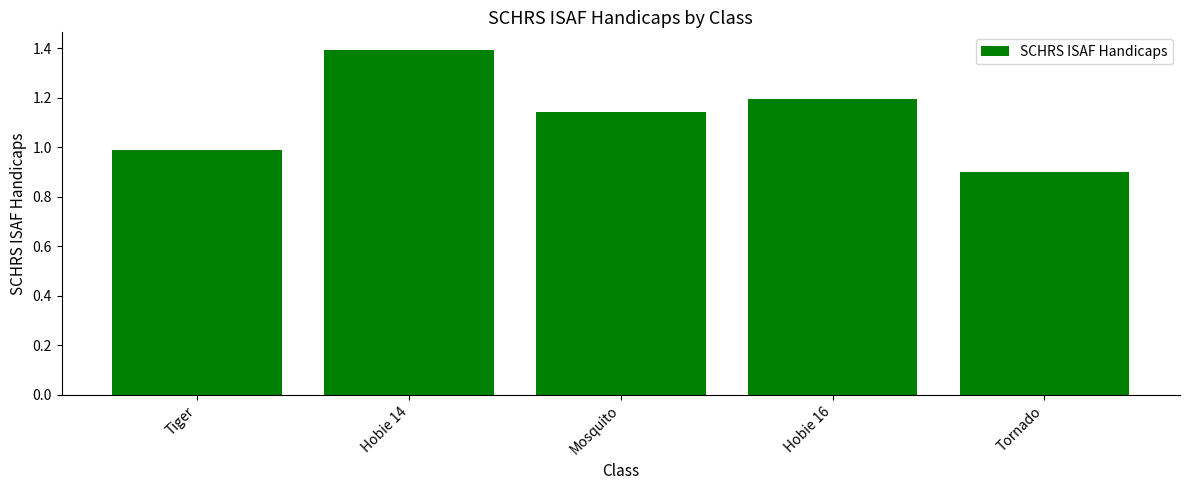

What is the label of the 2nd bar from the right?

Hobie 16